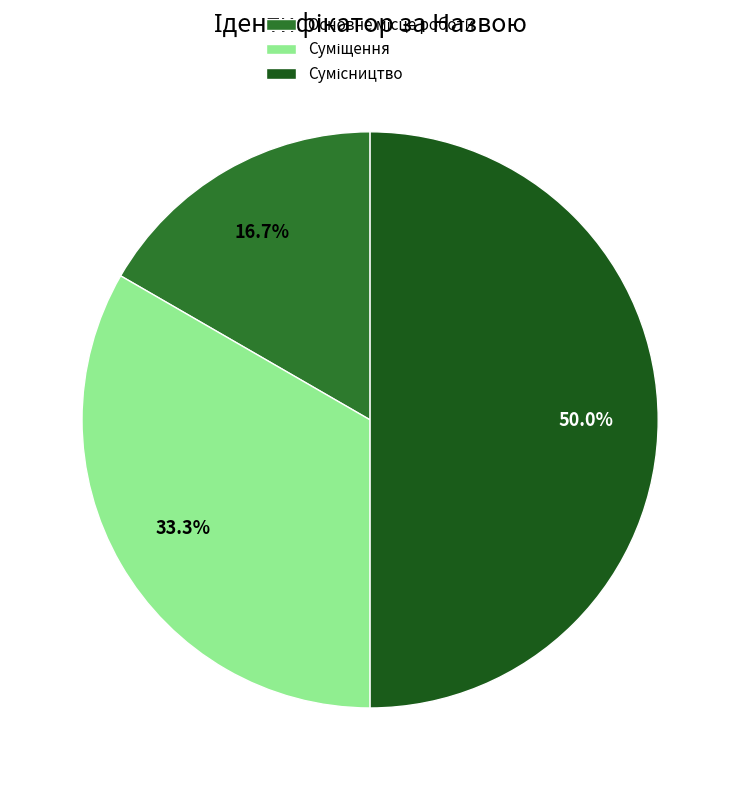

The Сумісництво slice represents 63% of the pie. True or false?

False